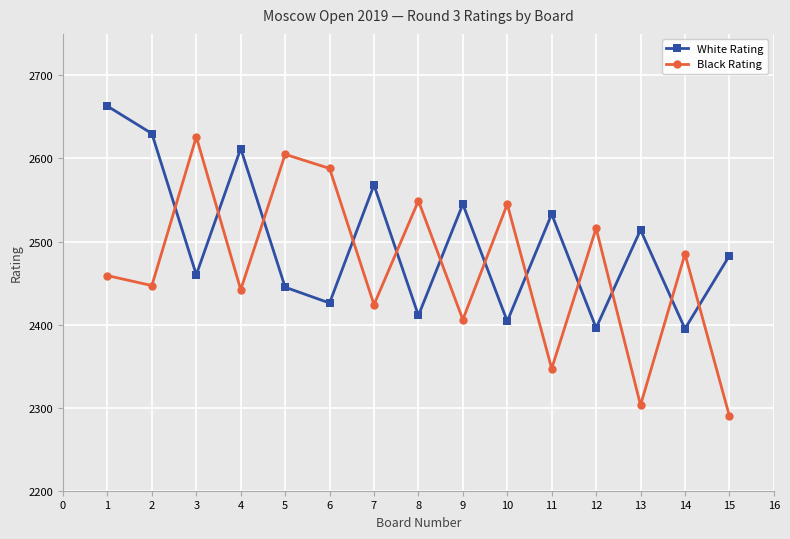

What are all the series names shown in the legend?

White Rating, Black Rating